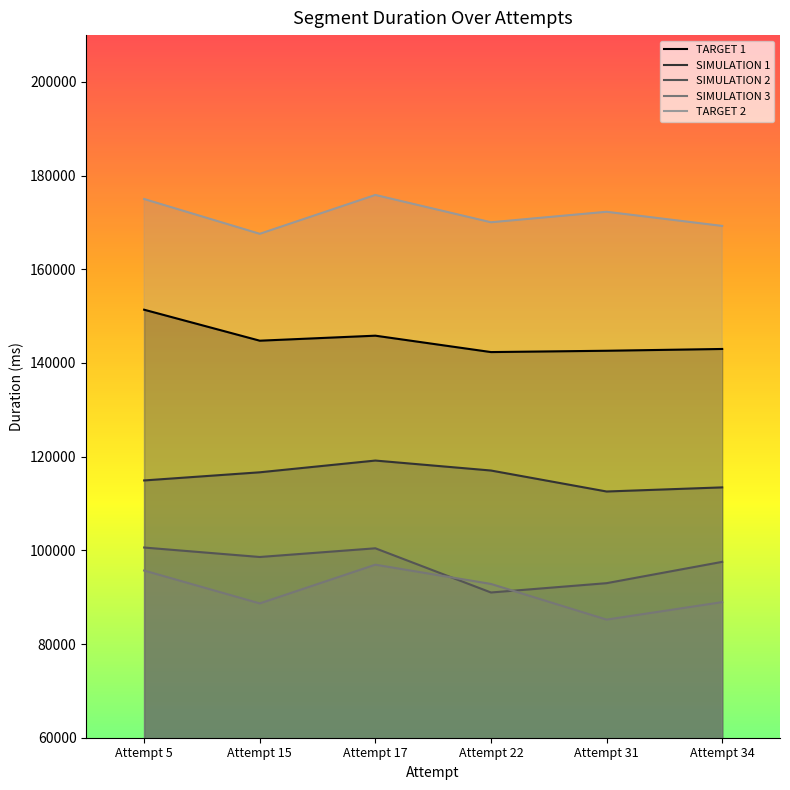

Reading left to right, what are all the values shown in this chart?

TARGET 1: Attempt 5=151375	Attempt 15=144762	Attempt 17=145833	Attempt 22=142332	Attempt 31=142615	Attempt 34=142995
SIMULATION 1: Attempt 5=114927	Attempt 15=116666	Attempt 17=119173	Attempt 22=117045	Attempt 31=112566	Attempt 34=113446
SIMULATION 2: Attempt 5=100604	Attempt 15=98584	Attempt 17=100442	Attempt 22=91005	Attempt 31=92996	Attempt 34=97548
SIMULATION 3: Attempt 5=95691	Attempt 15=88673	Attempt 17=96942	Attempt 22=92829	Attempt 31=85216	Attempt 34=88949
TARGET 2: Attempt 5=175007	Attempt 15=167580	Attempt 17=175875	Attempt 22=170042	Attempt 31=172283	Attempt 34=169263